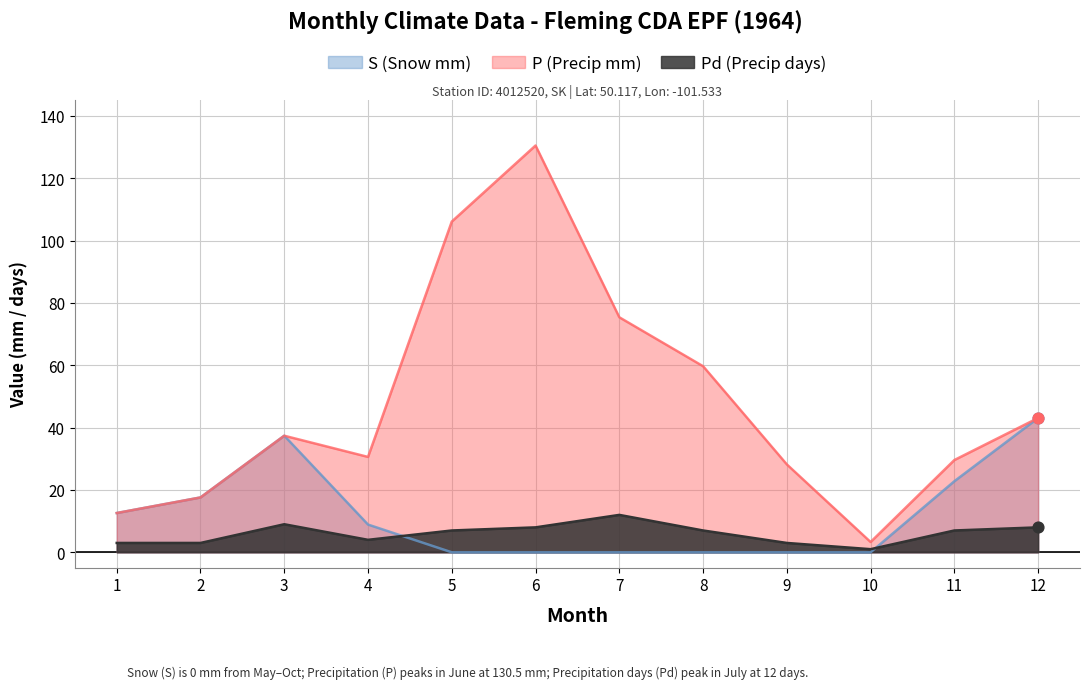

At which category is the sum across all series the highest?

6